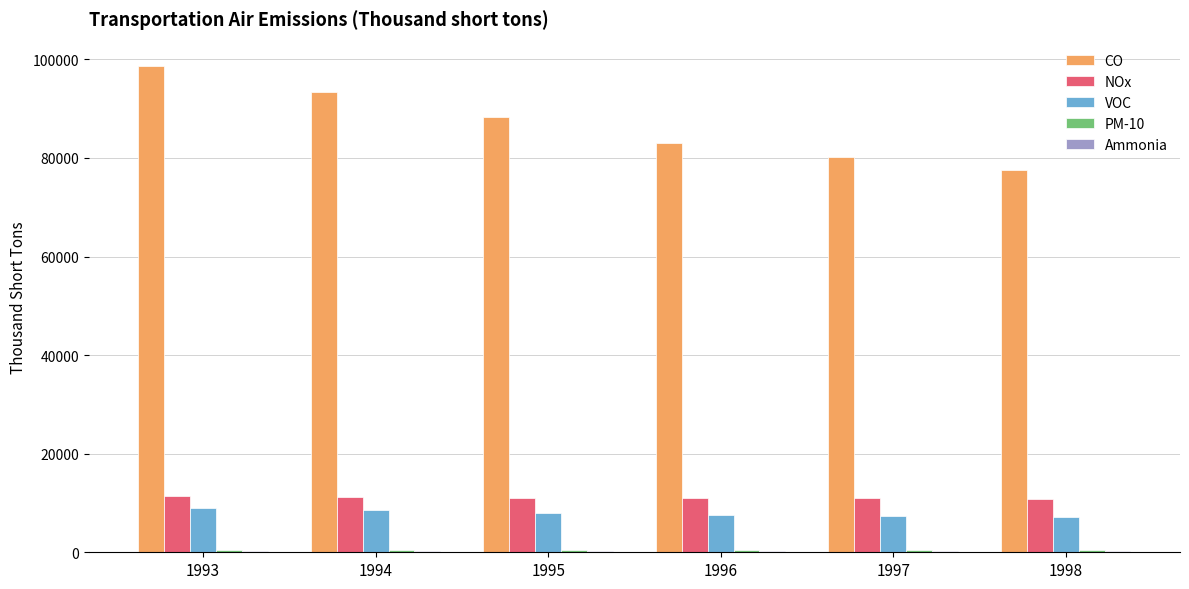

Is the value of CO at 1994 greater than the value of NOx at 1998?

Yes